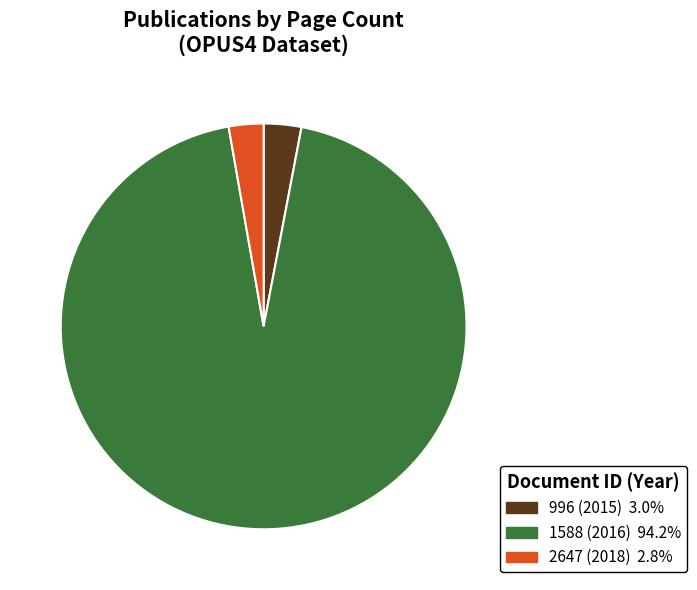

What is the ratio of the value at 1588 (2016) to the value at 996 (2015)?

31.5